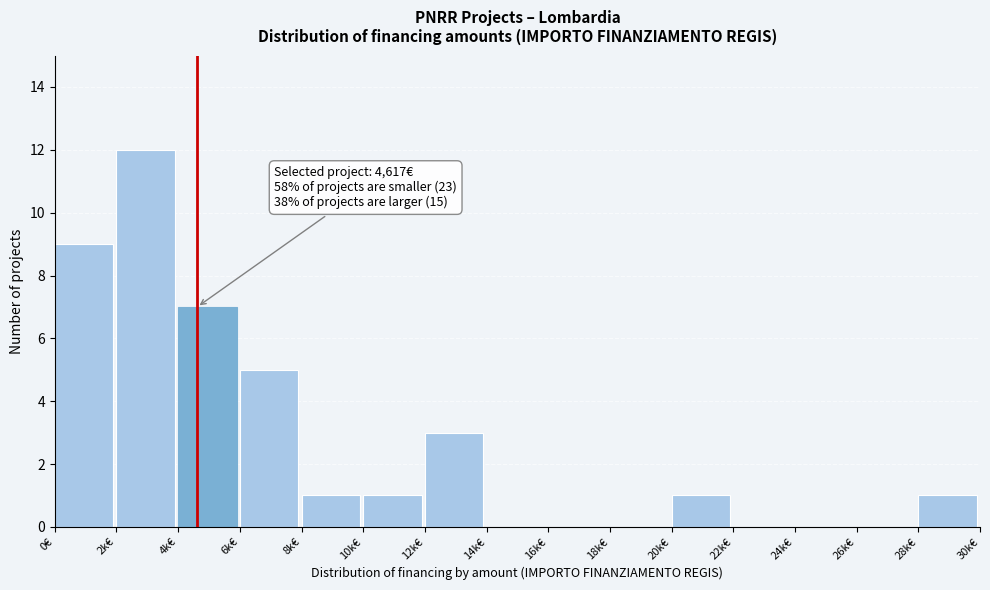

Reading left to right, extract all data points from this chart.

0€=9	2k€=12	4k€=7	6k€=5	8k€=1	10k€=1	12k€=3	14k€=0	16k€=0	18k€=0	20k€=1	22k€=0	24k€=0	26k€=0	28k€=1